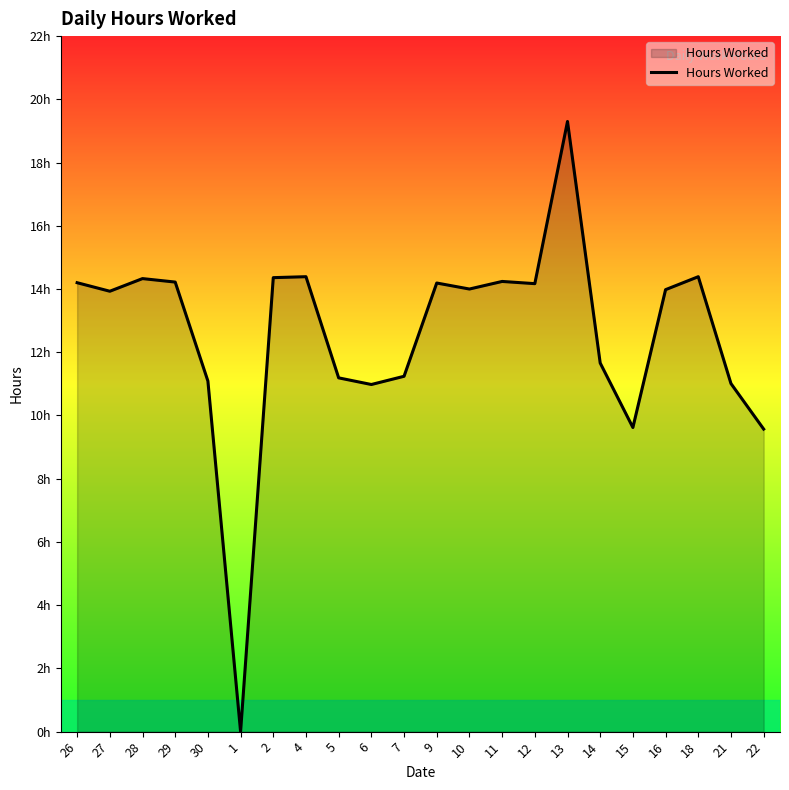

True or false: there are more than 1 points higher than both neighbors.

True